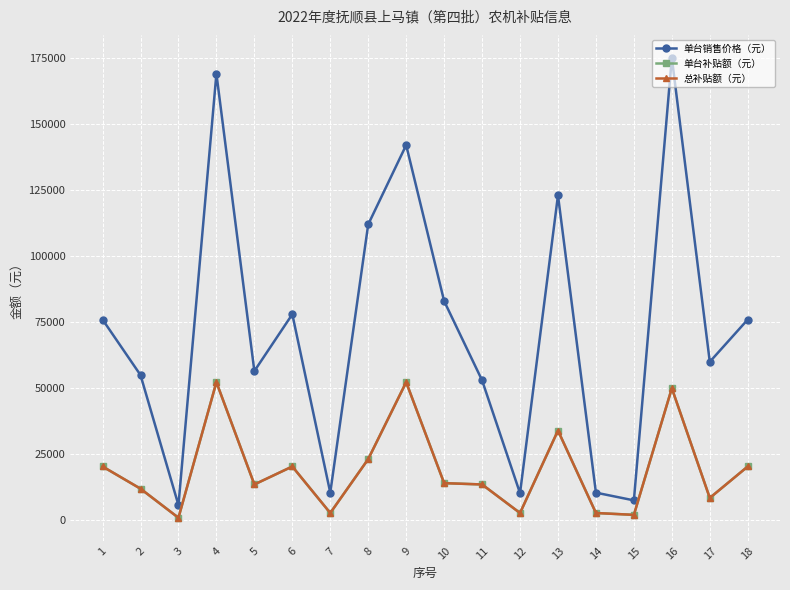

True or false: 单台销售价格（元） has more than 0 interior local peaks.

True